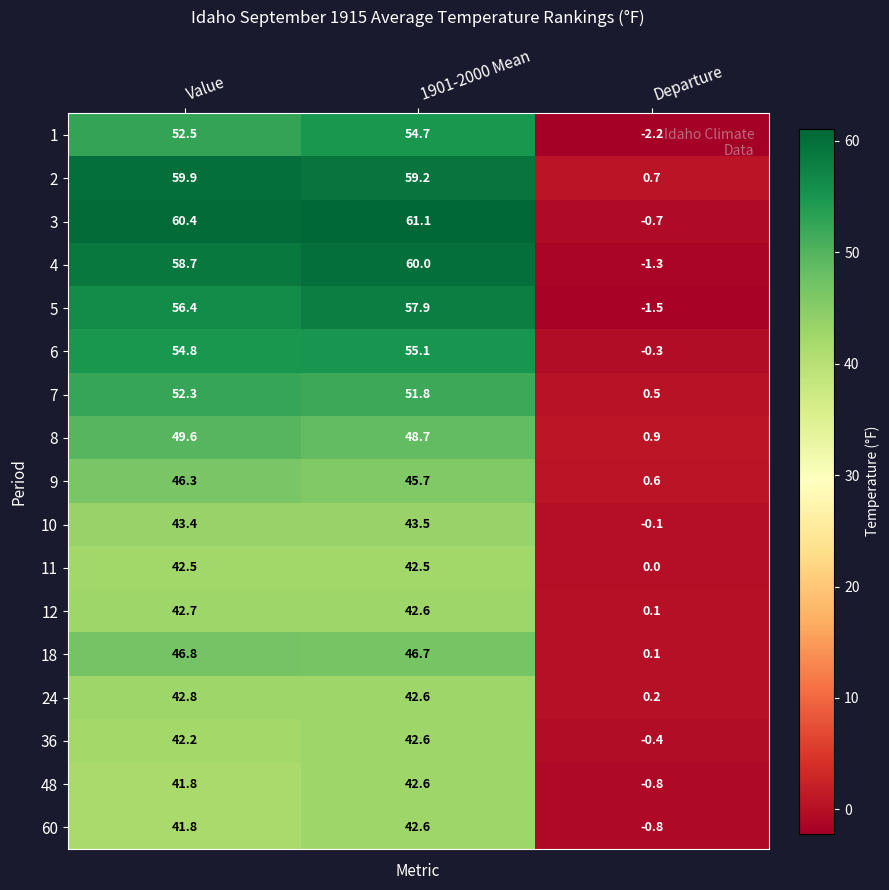

Where does the 11 series first go above 42?

Value